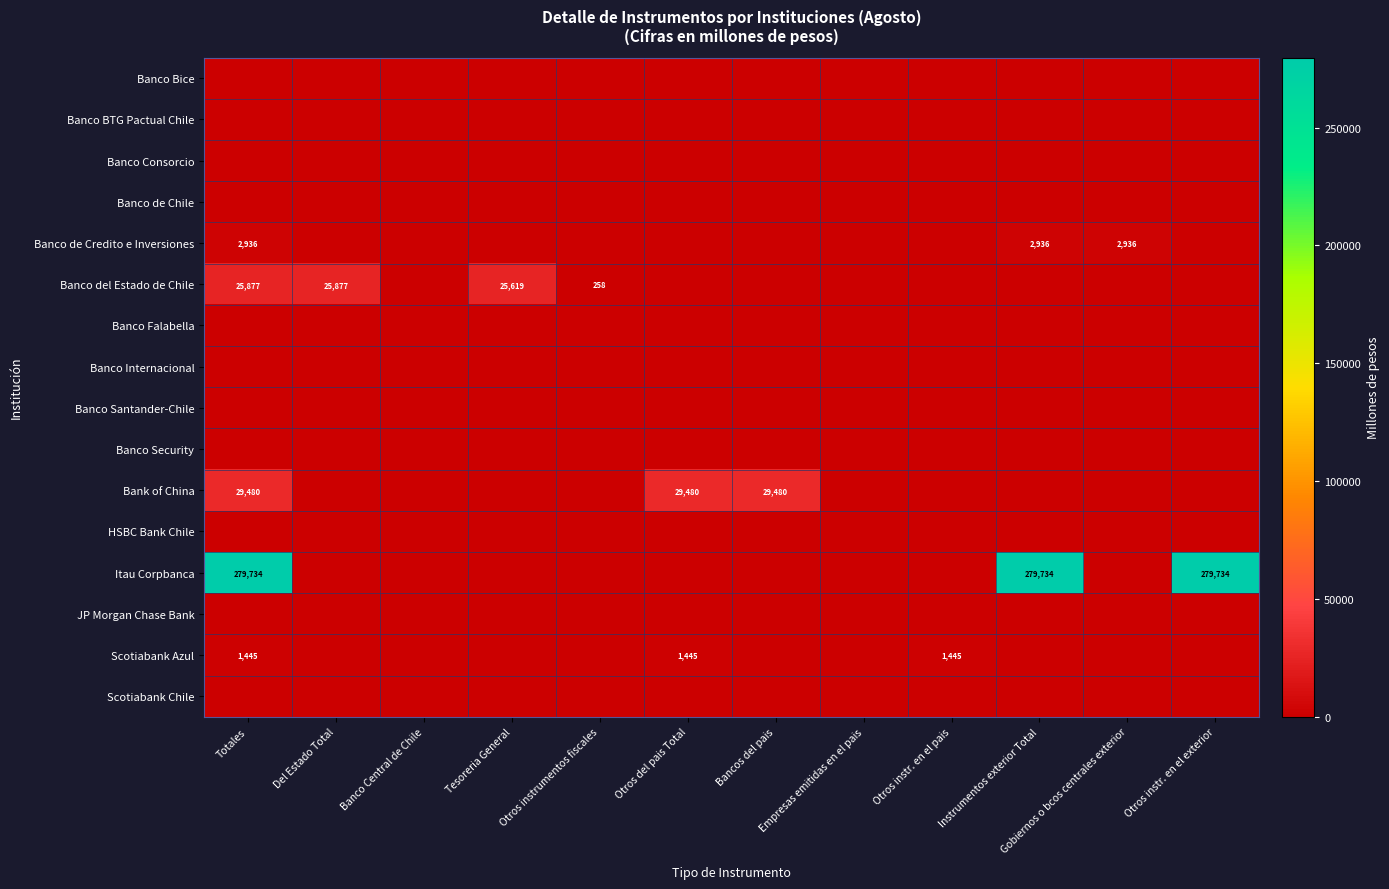

True or false: Banco de Credito e Inversiones has a value of 1812 at Instrumentos exterior Total.

False